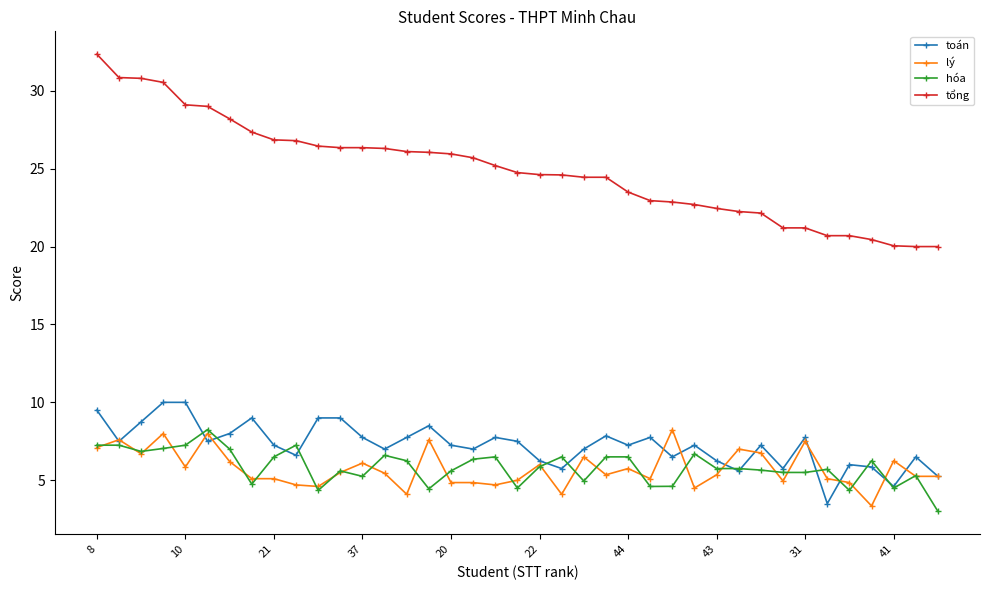

Which series has the widest spread of values?

tổng